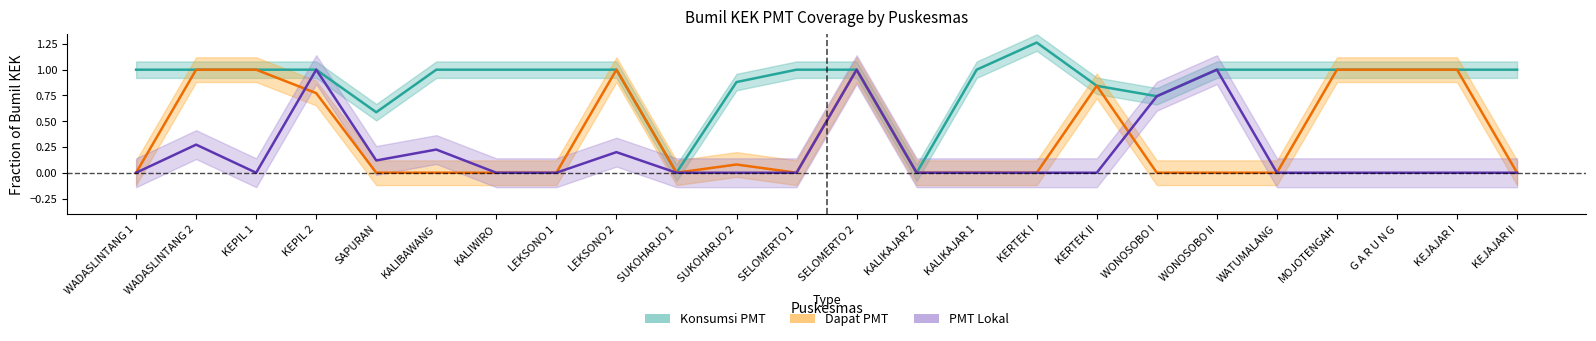

What is the value of the PMT Lokal center point at the 19th from the left?

1.0